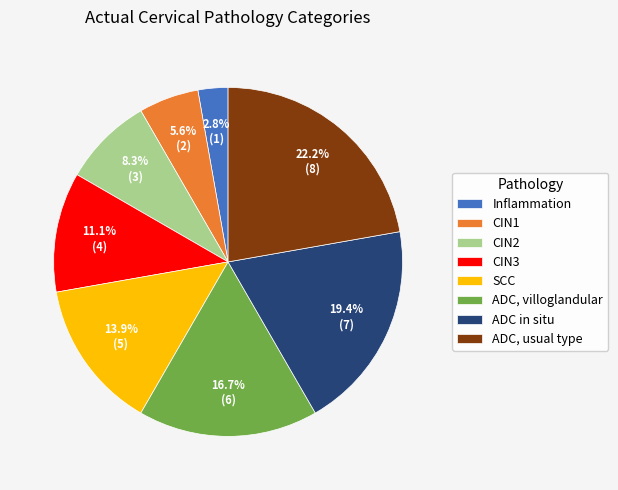

How many slices are in this pie chart?

8